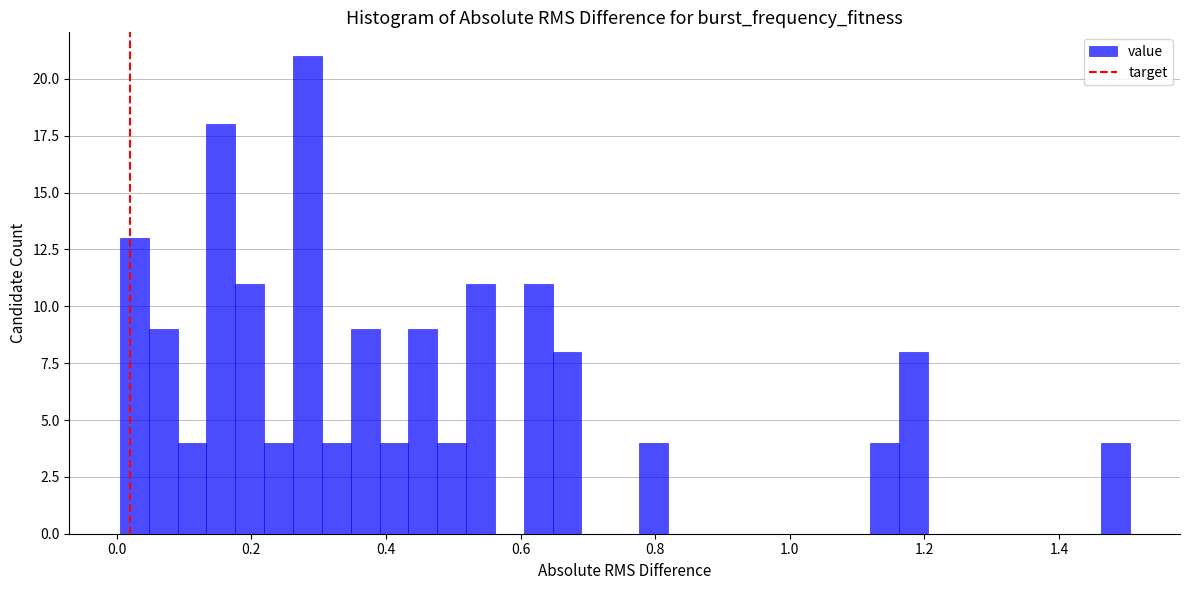

Around what value on the x-axis is the tallest bar? Give the approximate position of its centre, as read against the axis.

0.28